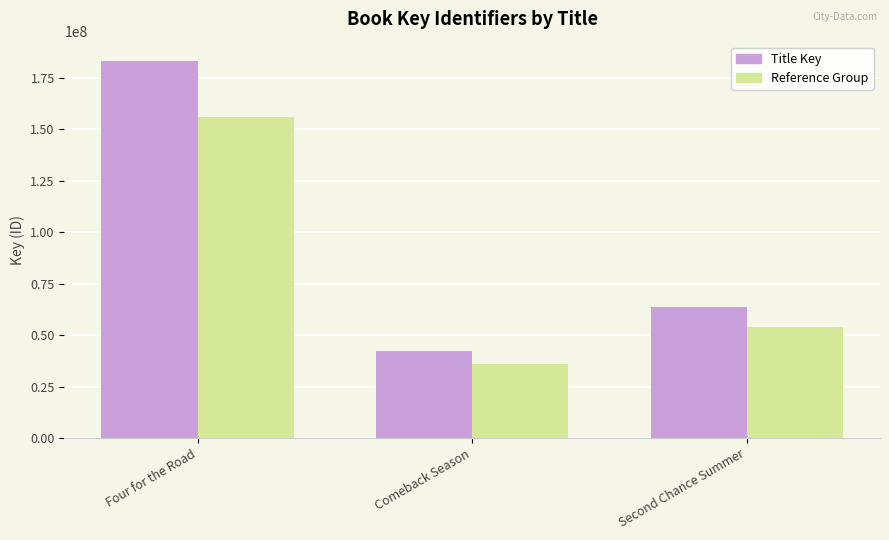

How many distinct data groups are displayed?

2